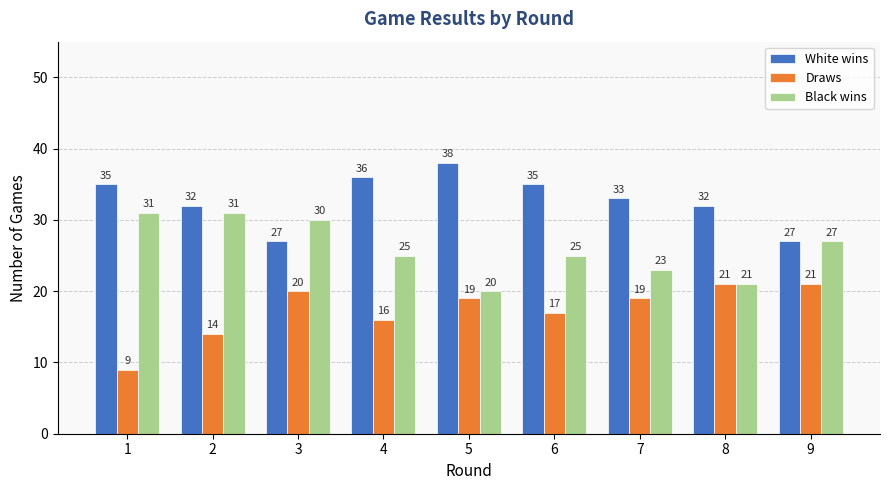

True or false: Draws has a value of 14 at 2.

True